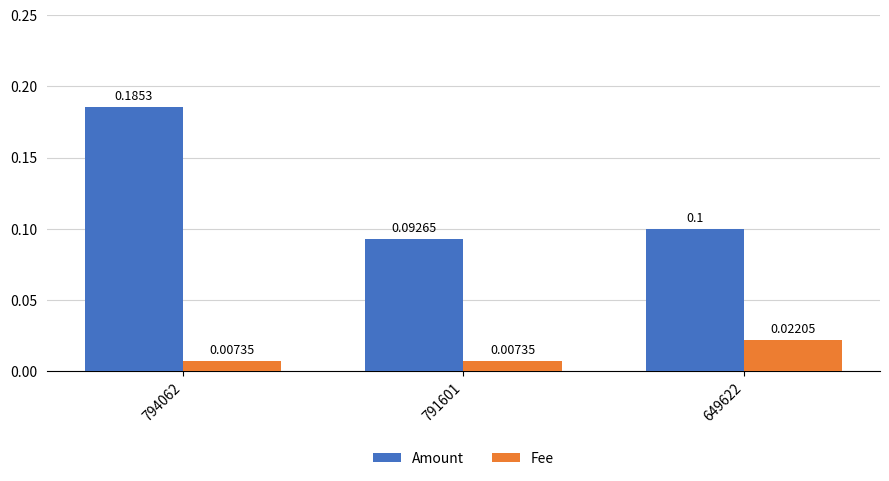

What is the sum of all Amount values?

0.4